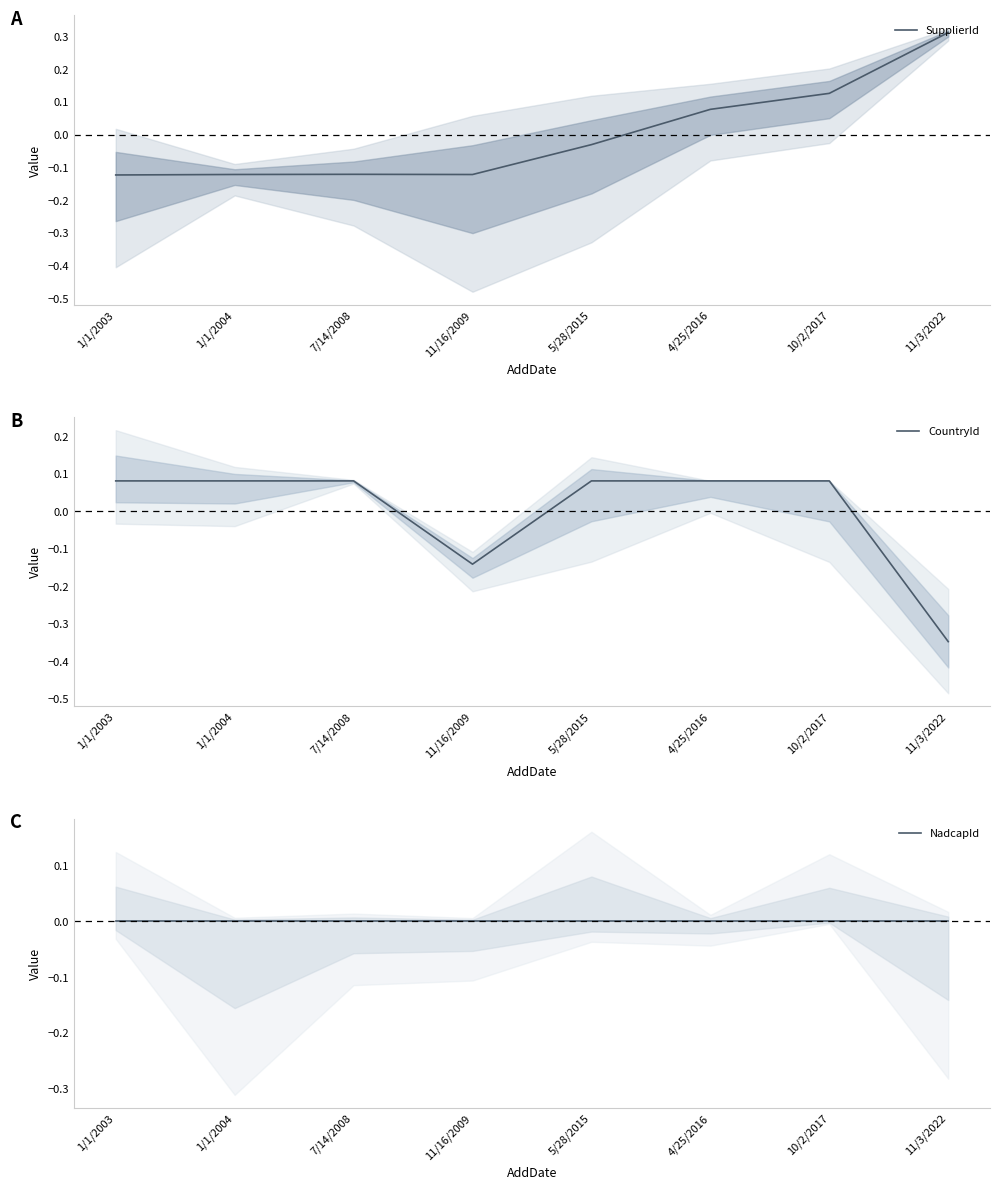

True or false: CountryId has a value of 0.1 at 1/1/2003.

True